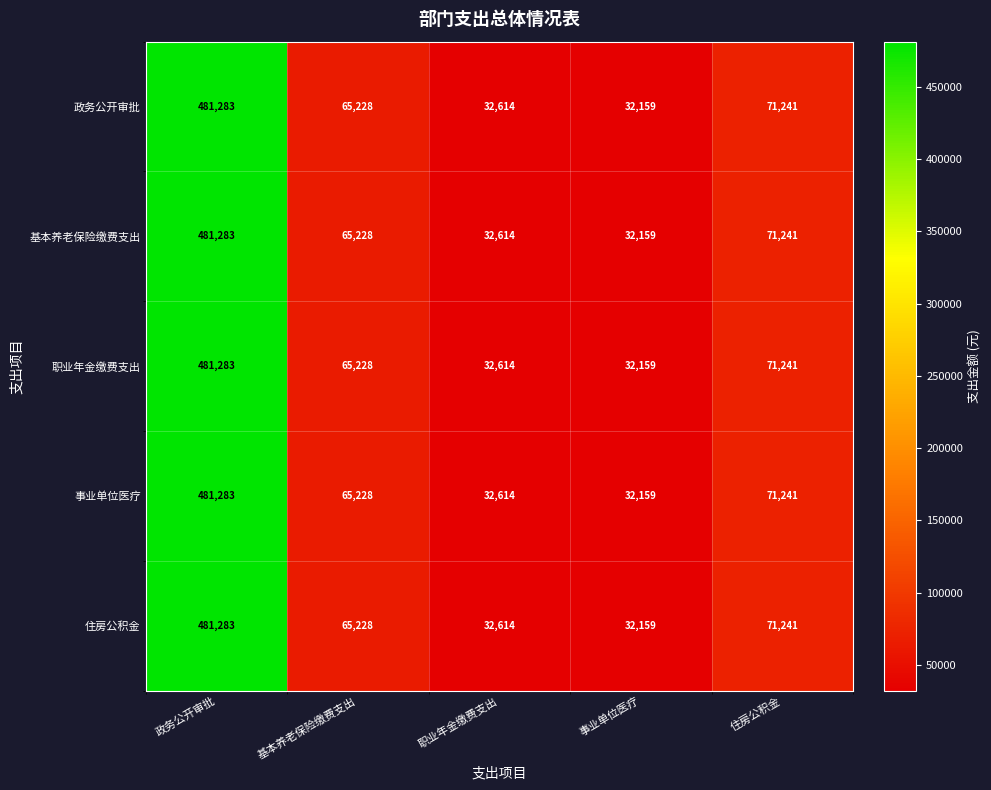

At which category is the sum across all series the highest?

政务公开审批